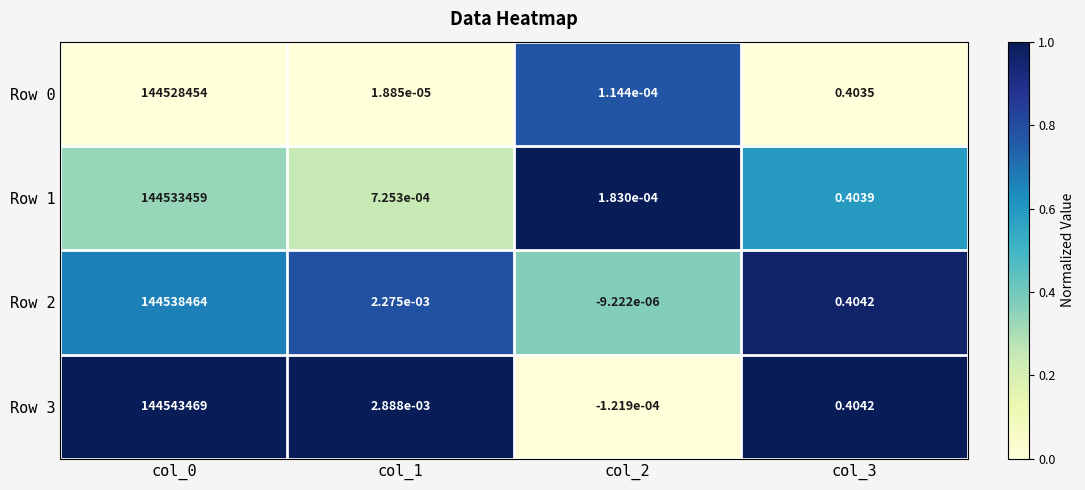

Which series has the largest total across all categories?

Row 3